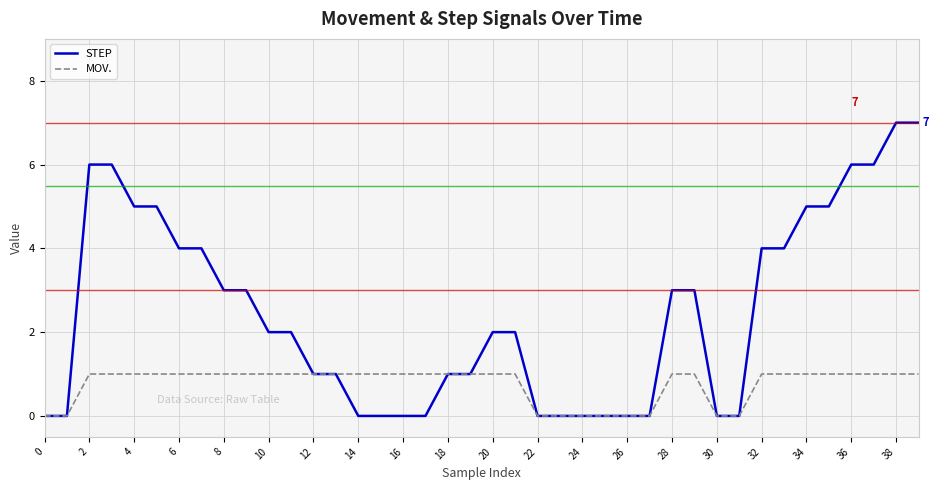

Reading right to left, list all the values displayed in this chart.

STEP: 7	7	6	6	5	5	4	4	0	0	3	3	0	0	0	0	0	0	2	2	1	1	0	0	0	0	1	1	2	2	3	3	4	4	5	5	6	6	0	0
MOV.: 1	1	1	1	1	1	1	1	0	0	1	1	0	0	0	0	0	0	1	1	1	1	1	1	1	1	1	1	1	1	1	1	1	1	1	1	1	1	0	0